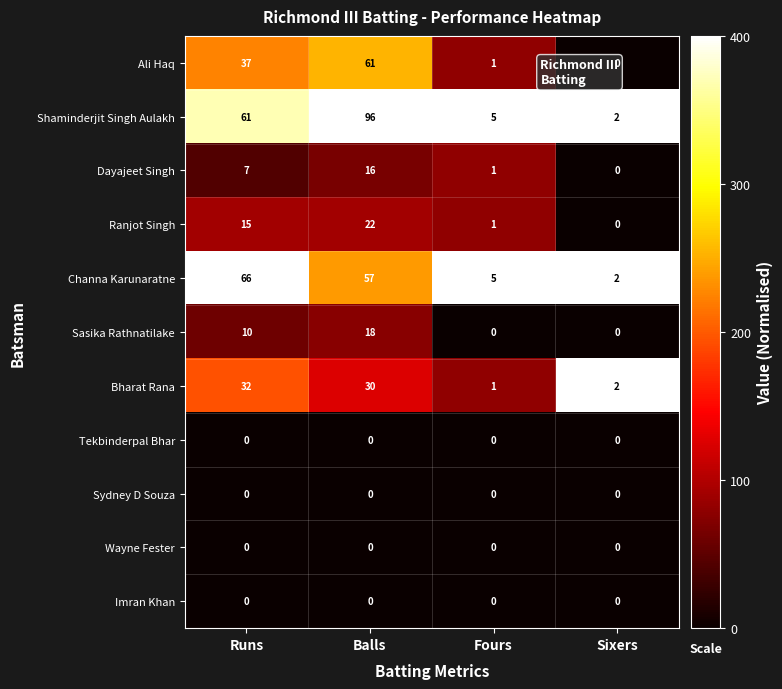

At how many categories does at least one series exceed 1?

4